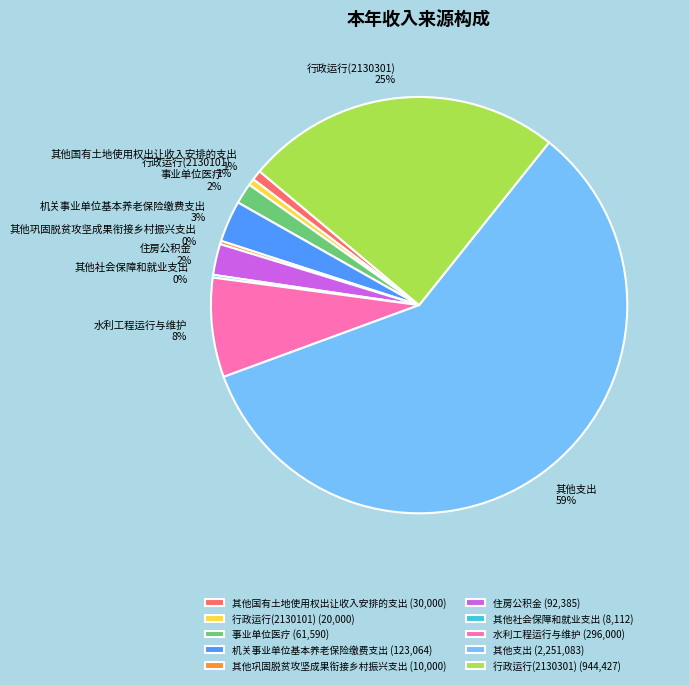

Does 其他国有土地使用权出让收入安排的支出 account for over 50% of the chart?

No